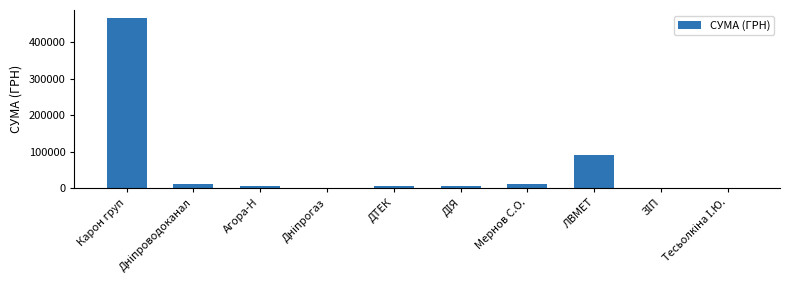

What is the sum of all values?

603590.8